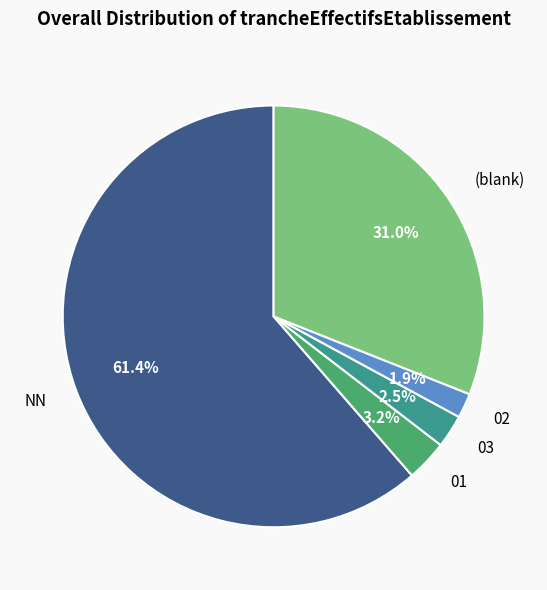

Which category has the biggest portion of the pie?

NN